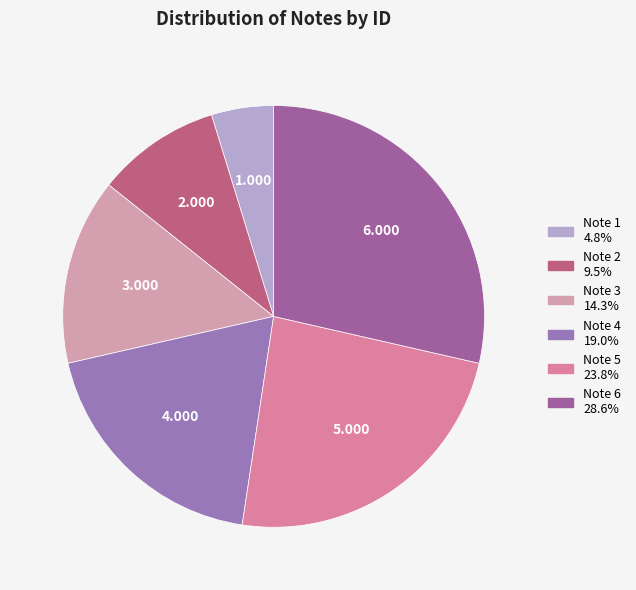

Combined, what portion of the pie is Note 4 and Note 6?

47.6%